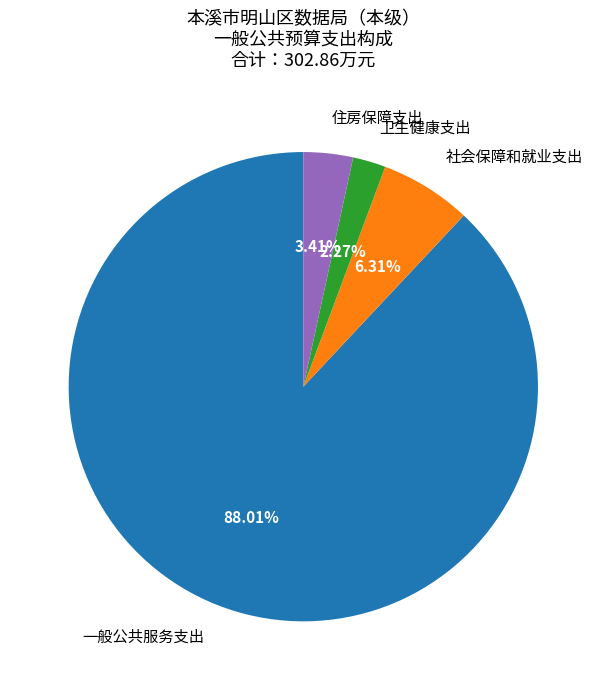

Which has a higher value, 住房保障支出 or 卫生健康支出?

住房保障支出